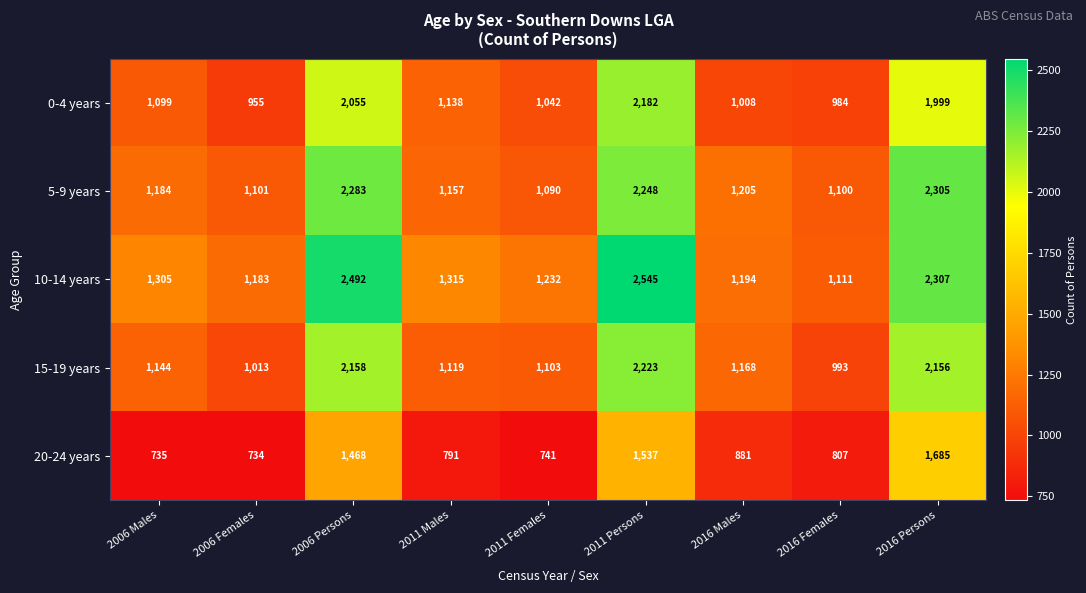

What is the maximum value shown in the chart?

2545